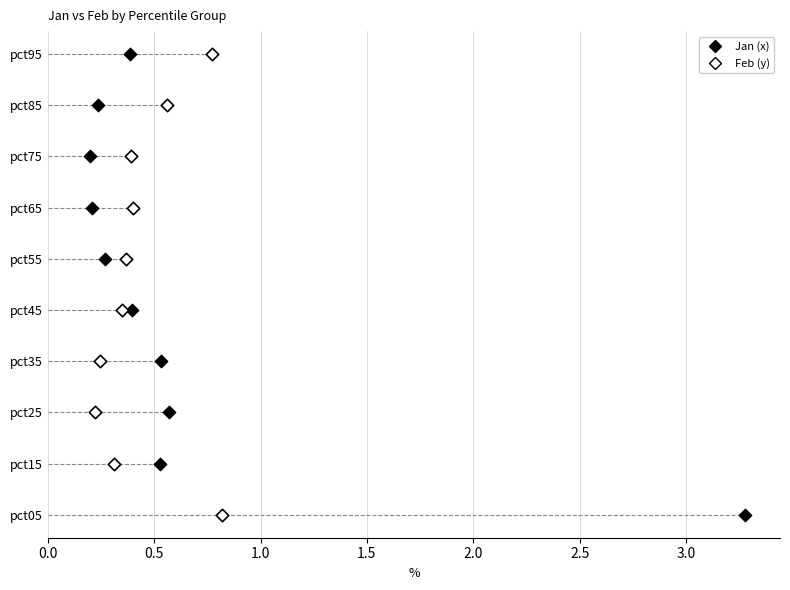

What are all the series names shown in the legend?

Jan (x), Feb (y)